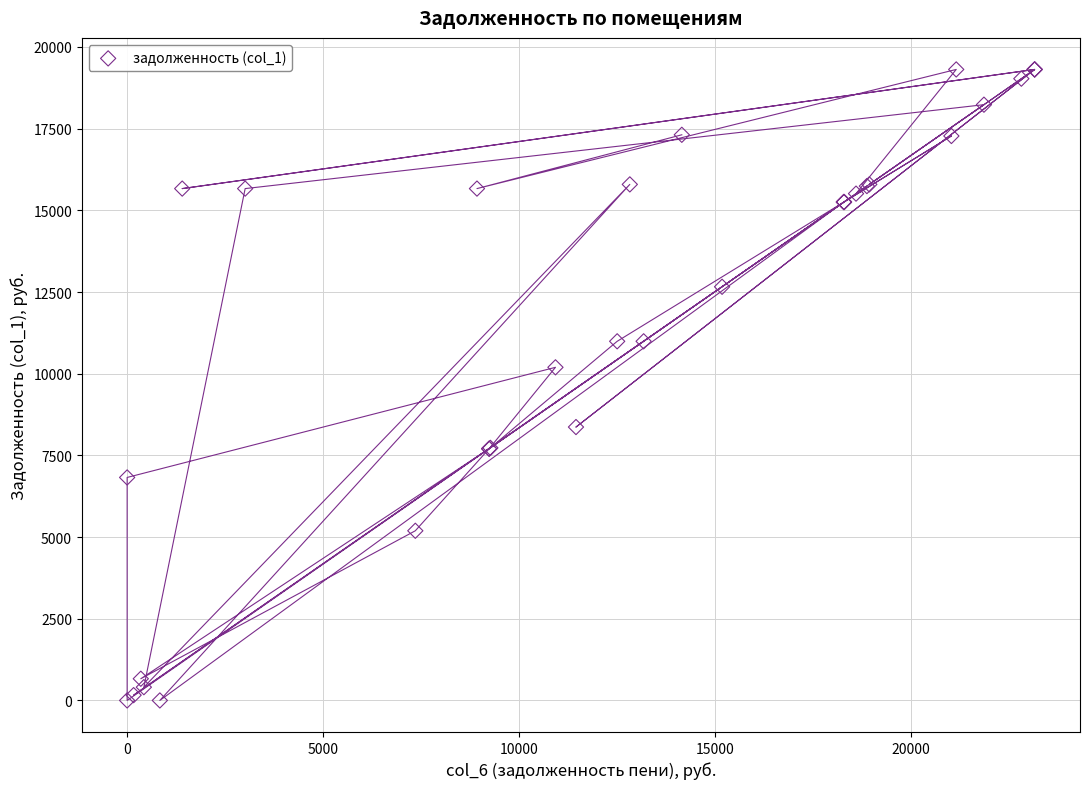

What Y value in the scatter plot is closest to 9655?

10194.7